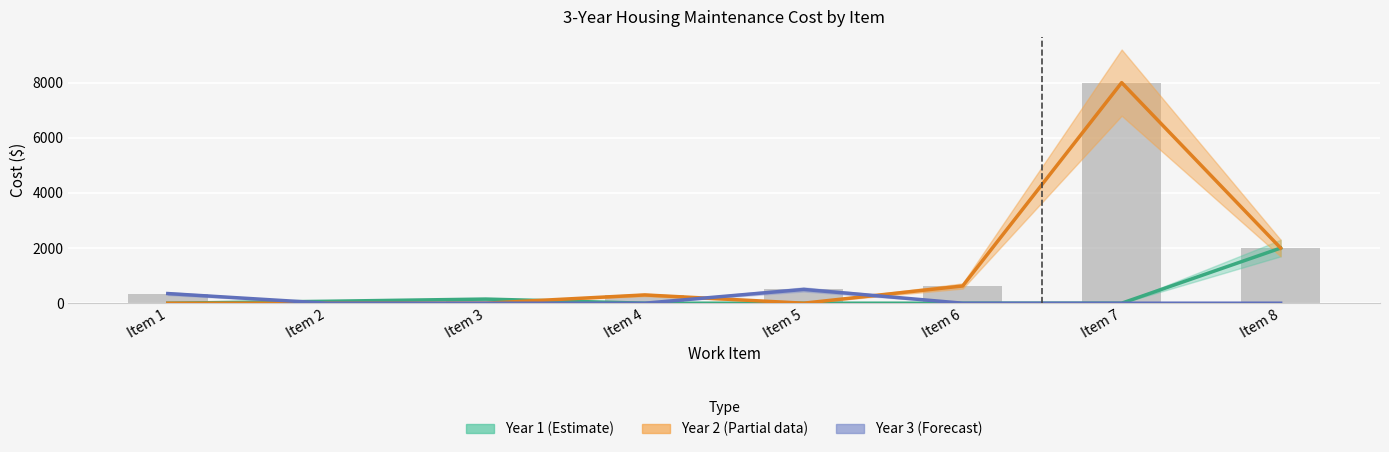

Count the number of categories in the chart.

8